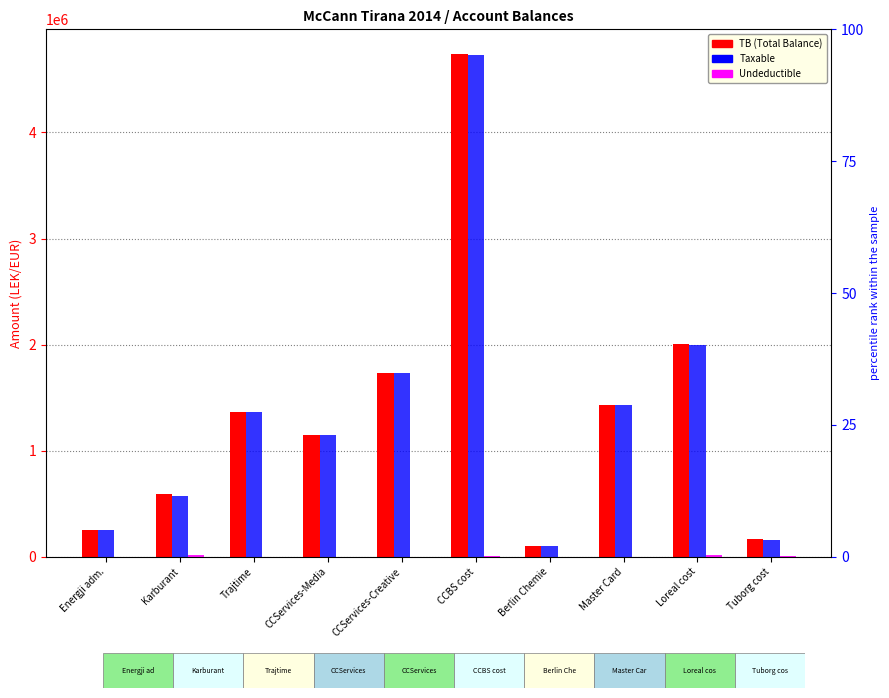

What is the spread (max minus min) of values at Berlin Chemie?

105900.0